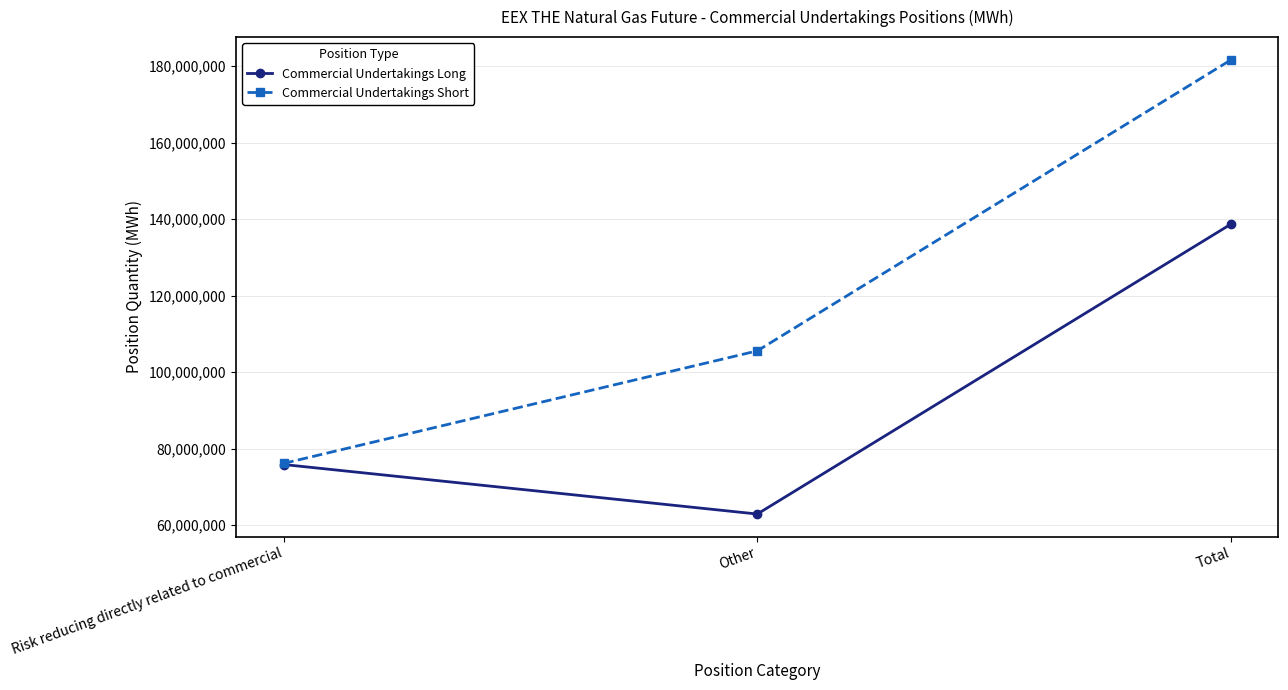

At how many categories does at least one series exceed 146460208?

1